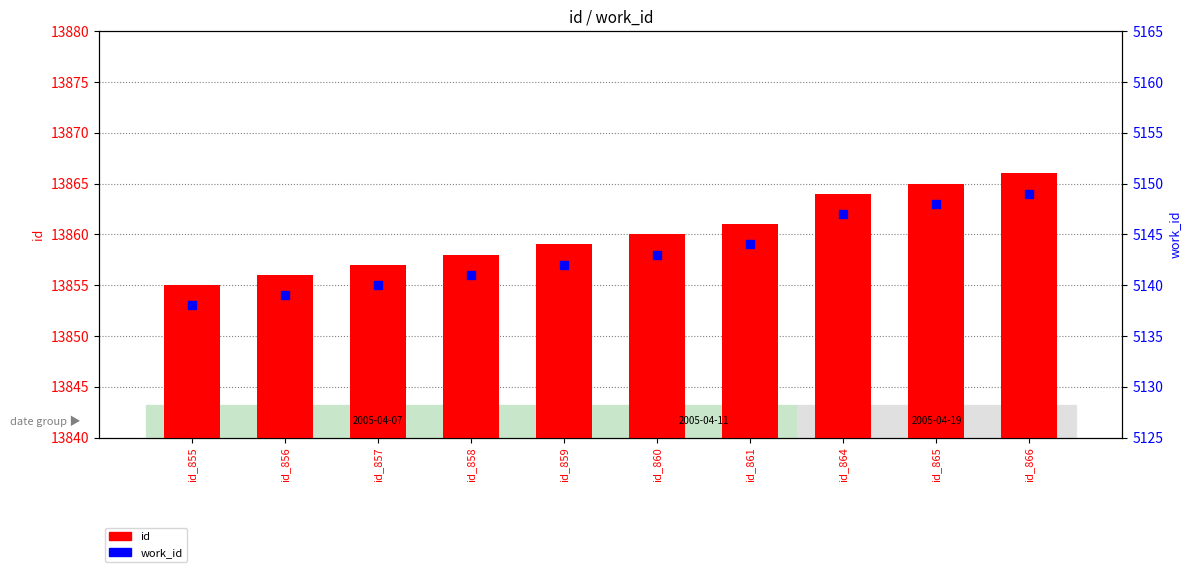

Which series contains the lowest Y value?

work_id